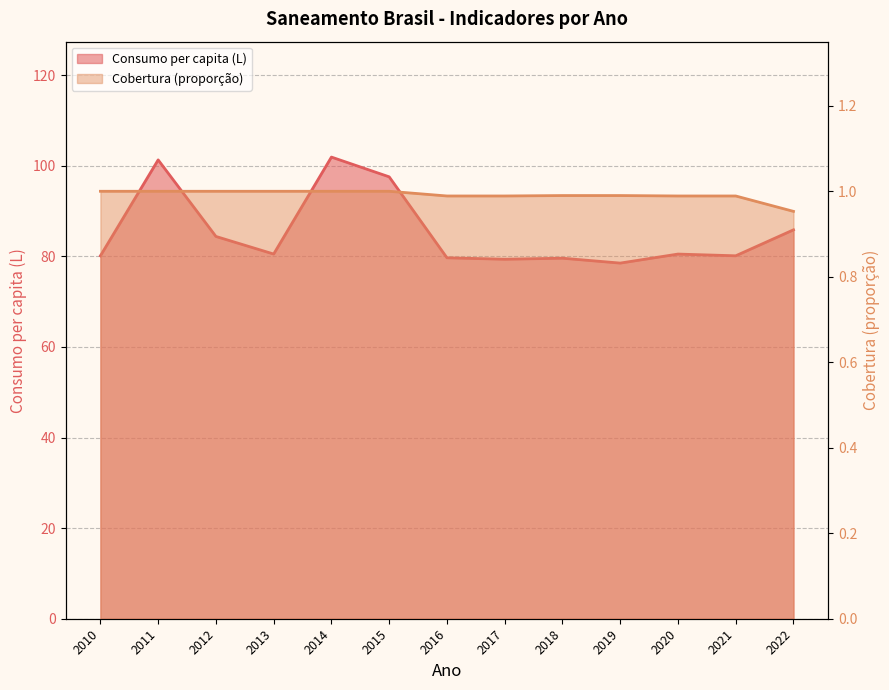

Is the value of Parcela da população total que mora em ... (col_2) at 2014 greater than the value of Volume de água consumida per capita (li...) at 2018?

No